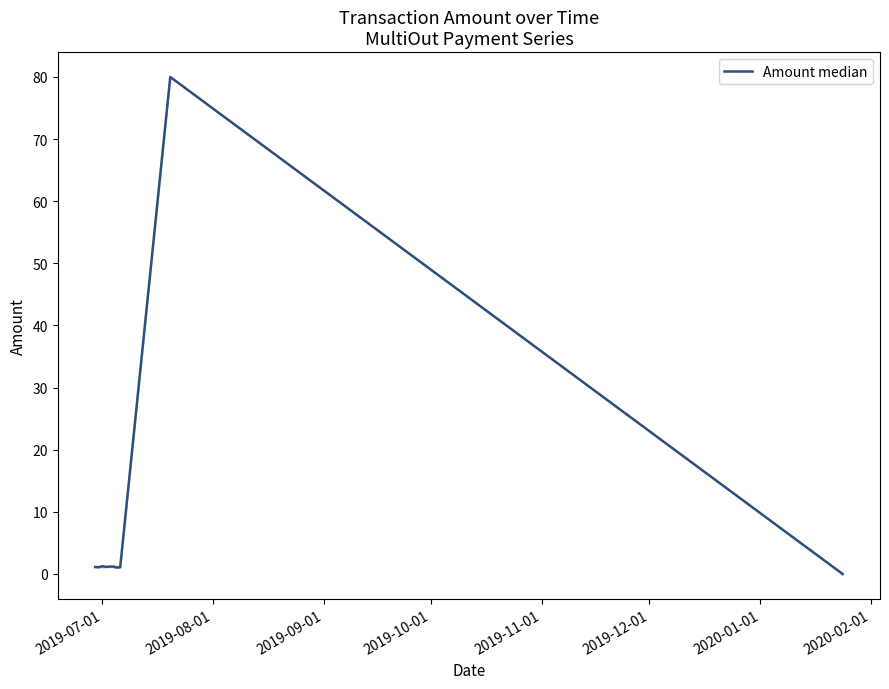

What is the greatest value displayed?

80.0